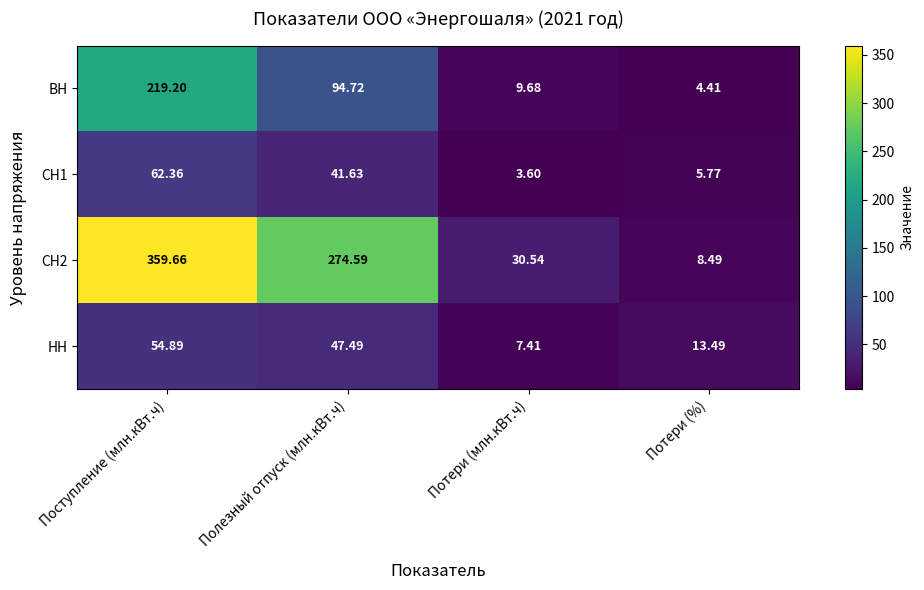

Which series changed the most between Поступление (млн.кВт.ч) and Полезный отпуск (млн.кВт.ч)?

ВН